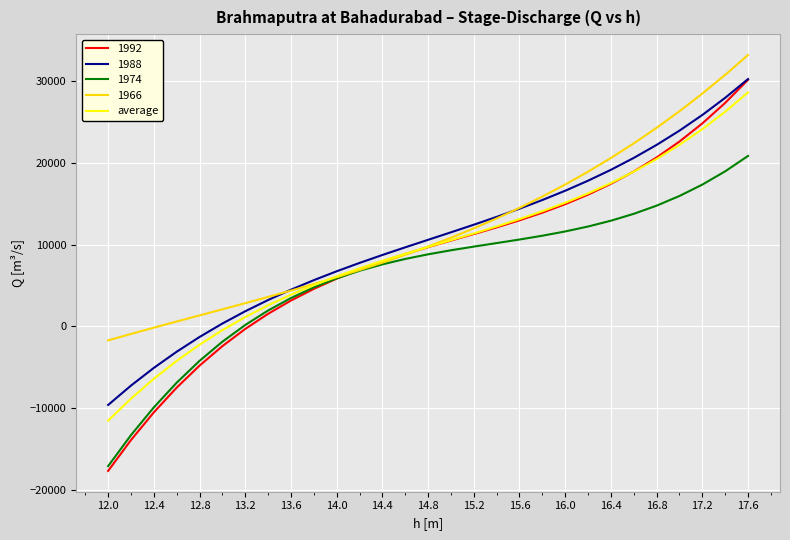

Which series has the largest range (max minus min)?

1992